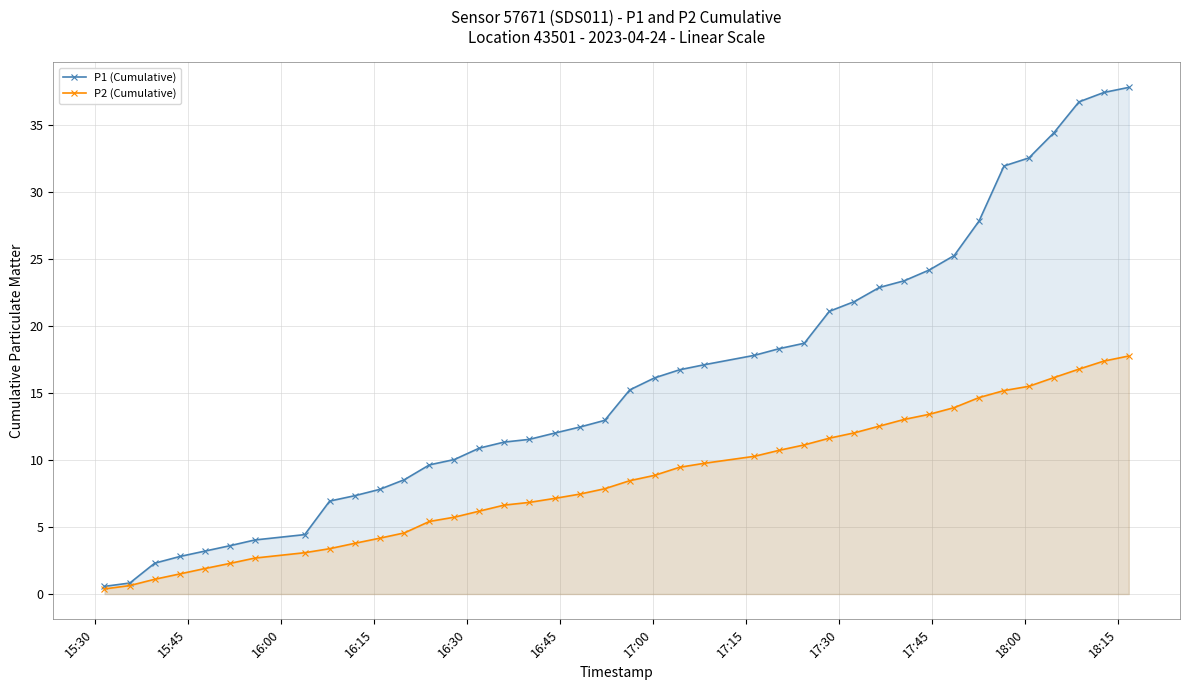

True or false: P1 (Cumulative) has more than 1 points higher than both neighbors.

False